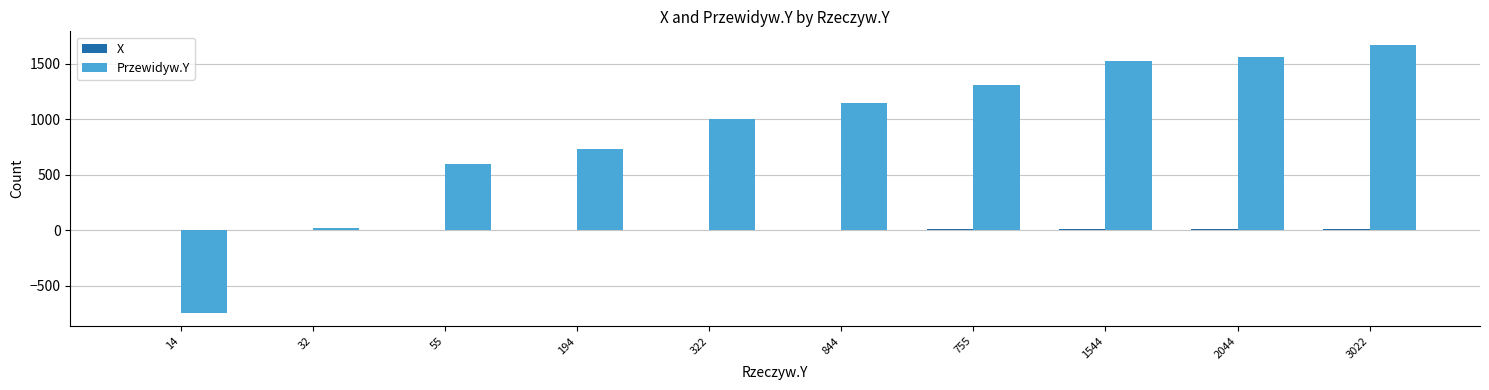

Where is Przewidyw.Y nearest to the value 464?

55